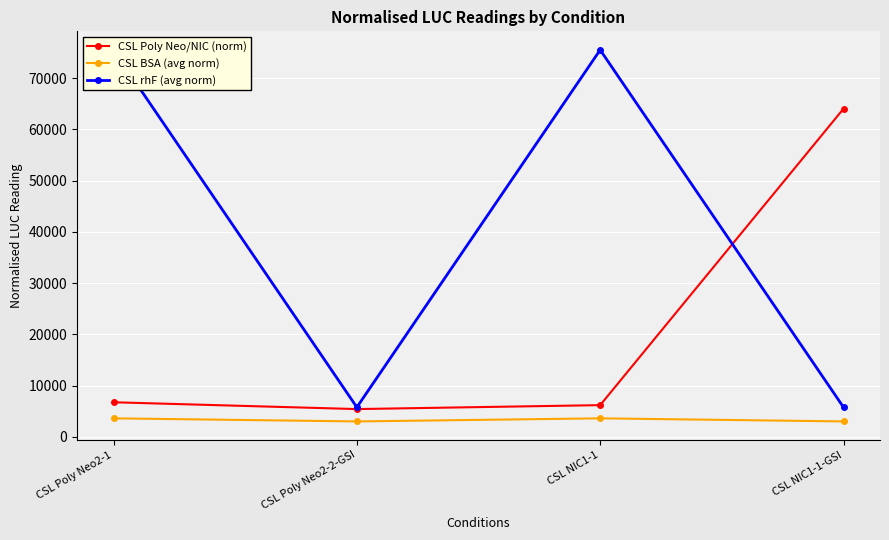

What is the average value of the CSL Poly Neo/NIC (norm) series?

20595.8